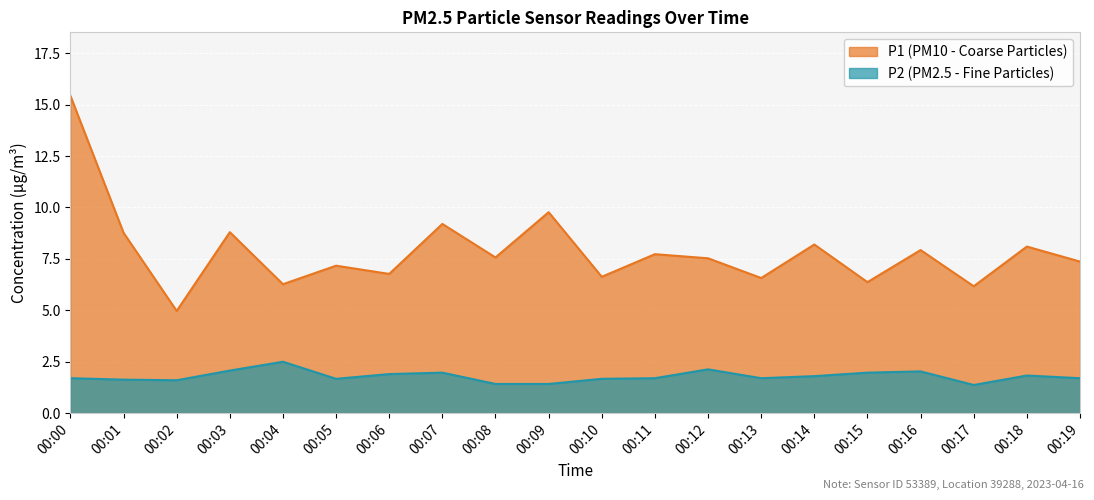

How many data points in P1 are above 7?

13